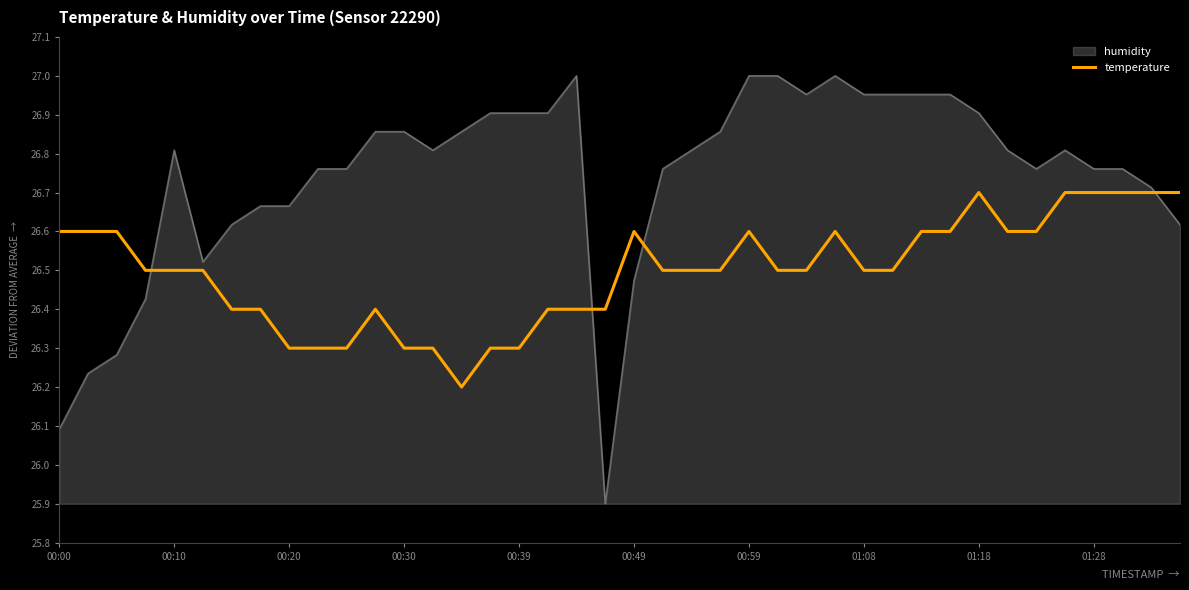

Rank the series by their average value, from lowest to highest.

temperature, humidity